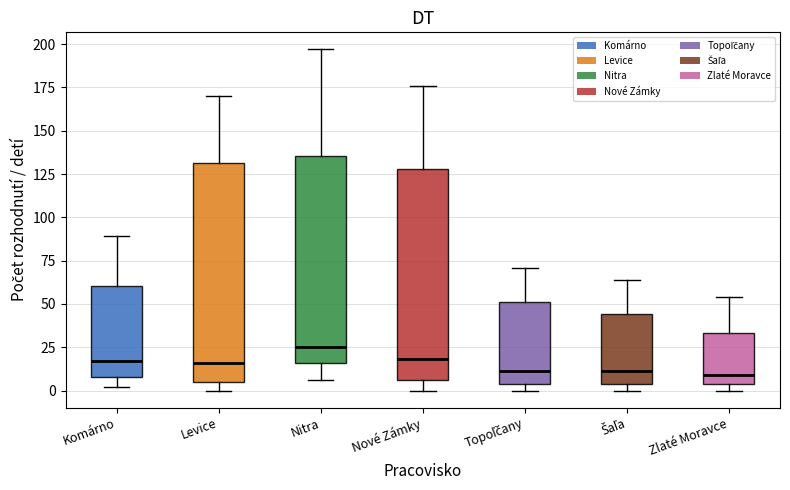

Reading left to right, transcribe this box plot: for each box, give where its median line is, the range the box spans, and where its two whiskers end, as read against the y-axis. The values are not printed on the chart, so give them approximately, as read against the axis.

Komárno: median 15, box 10 to 60, whiskers 0 to 90
Levice: median 15, box 5 to 130, whiskers 0 to 170
Nitra: median 25, box 15 to 135, whiskers 5 to 195
Nové Zámky: median 20, box 5 to 130, whiskers 0 to 175
Topoľčany: median 10, box 5 to 50, whiskers 0 to 70
Šaľa: median 10, box 5 to 45, whiskers 0 to 65
Zlaté Moravce: median 10, box 5 to 35, whiskers 0 to 55